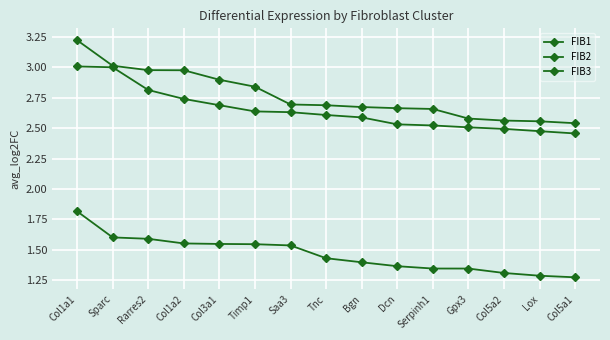

Which category has the highest value in the FIB3 series?

Col1a1